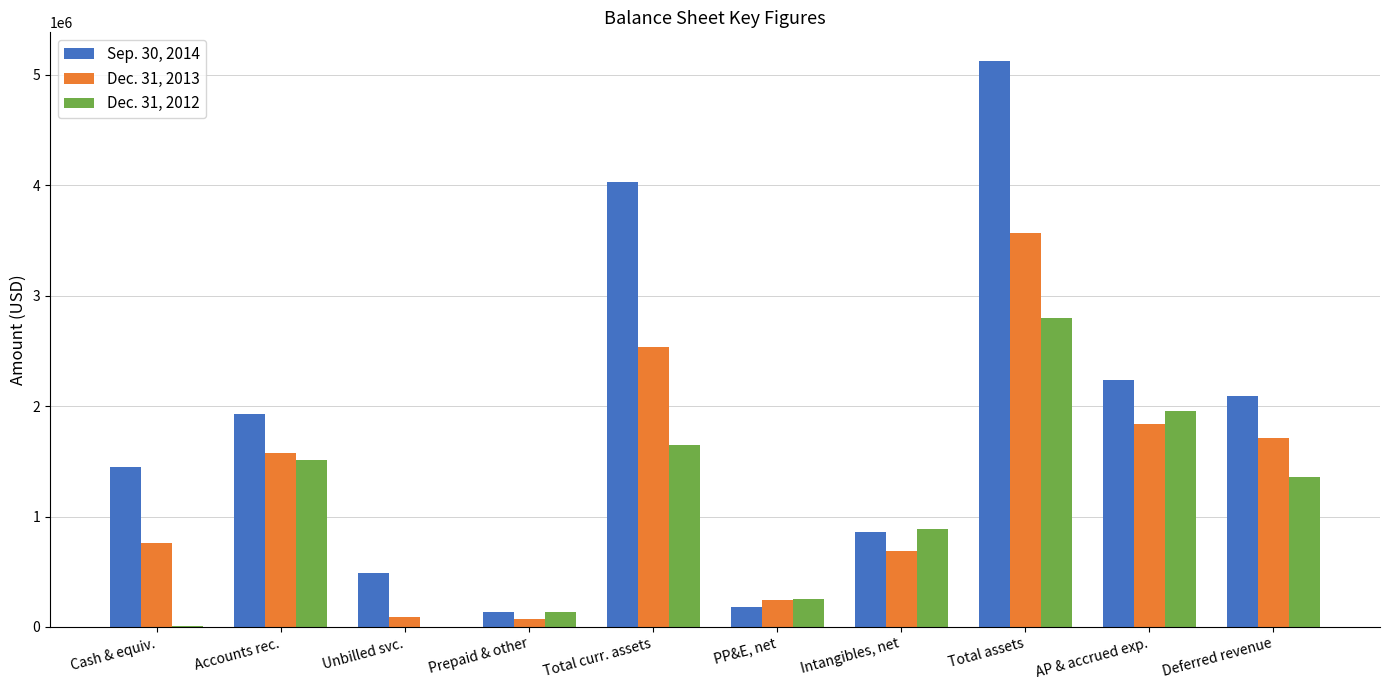

Count the number of data series in this chart.

3